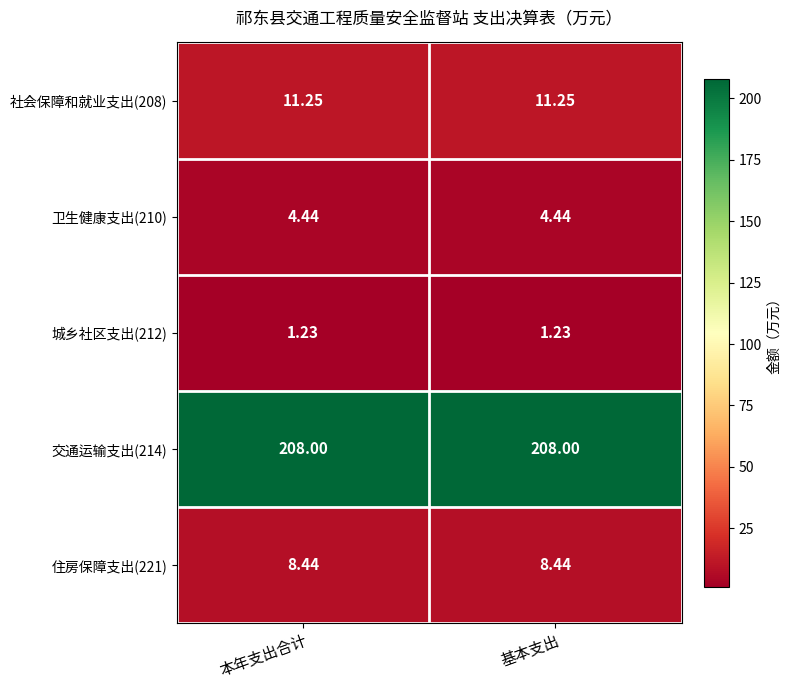

Is the value of 住房保障支出(221) at 基本支出 greater than the value of 城乡社区支出(212) at 本年支出合计?

Yes